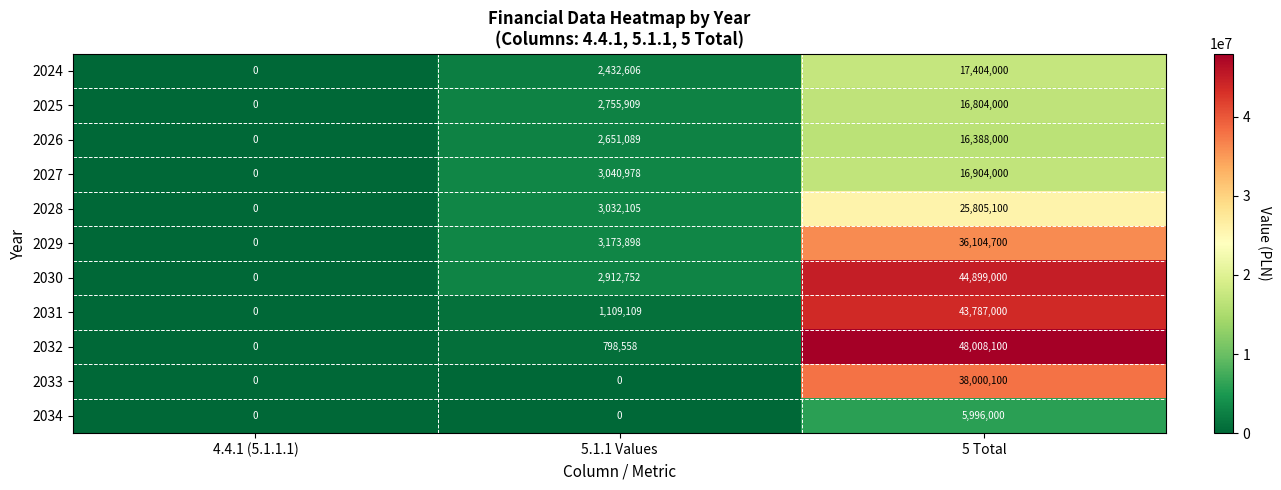

Read the 2027 value at 5.1.1 Values.

3040978